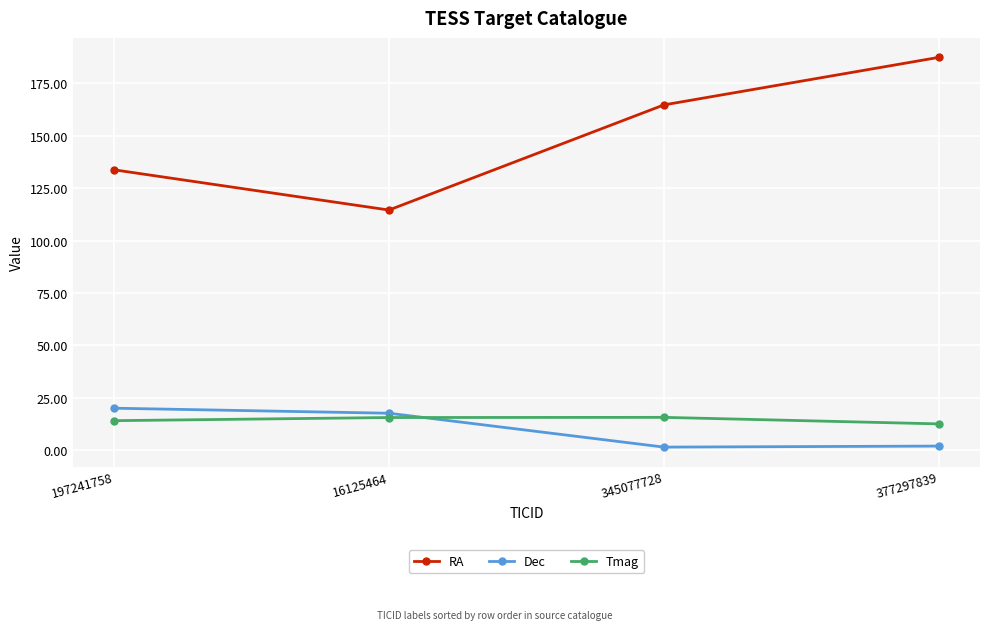

Which series has the widest spread of values?

RA